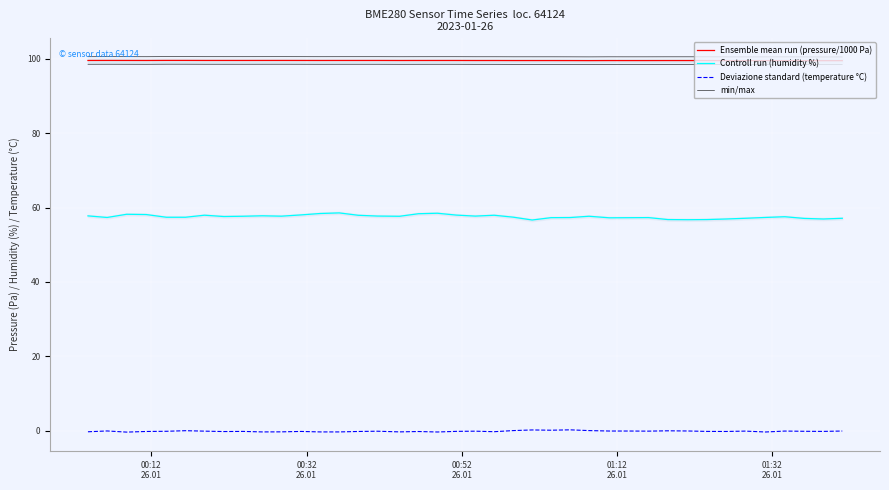

True or false: Controll run (humidity %) and min/max intersect in this chart.

False